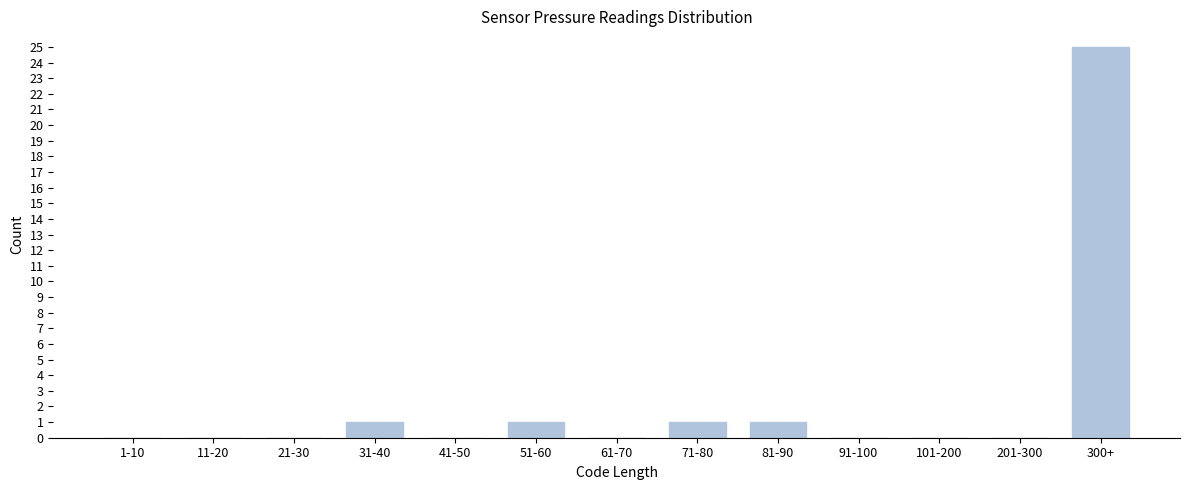

Reading left to right, what are all the values shown in this chart?

1-10=0	11-20=0	21-30=0	31-40=1	41-50=0	51-60=1	61-70=0	71-80=1	81-90=1	91-100=0	101-200=0	201-300=0	300+=25